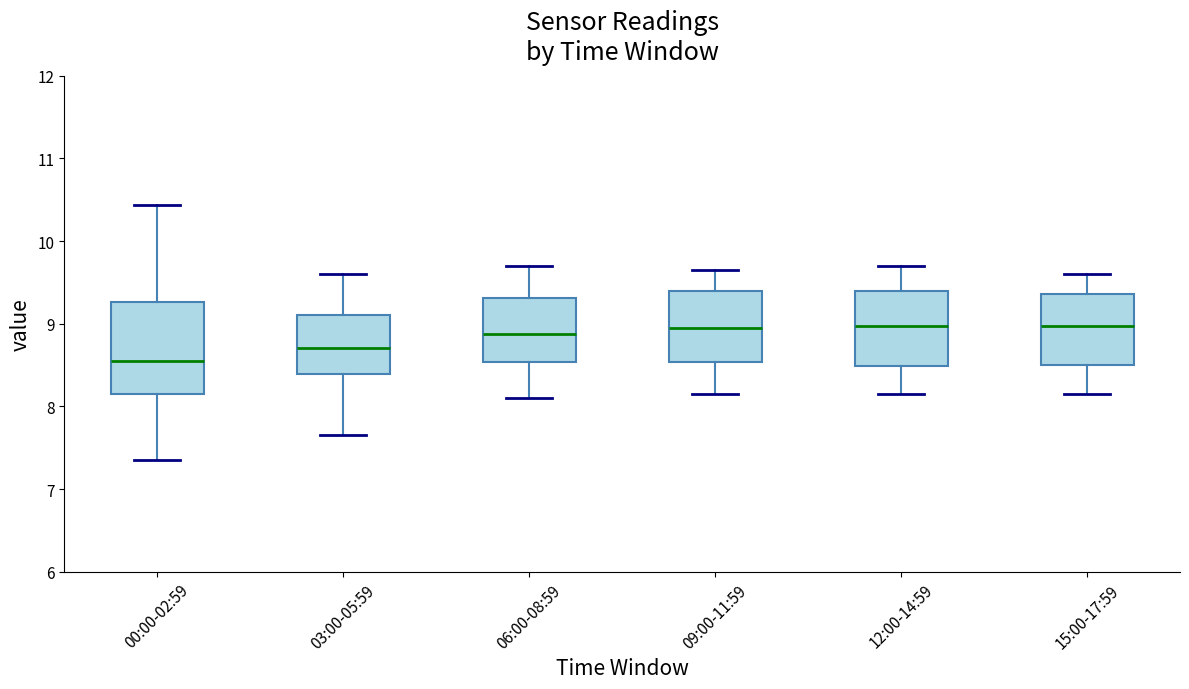

Reading left to right, transcribe this box plot: for each box, give where its median line is, the range the box spans, and where its two whiskers end, as read against the y-axis. The values are not printed on the chart, so give them approximately, as read against the axis.

00:00-02:59: median 8.6, box 8.1 to 9.3, whiskers 7.4 to 10.4
03:00-05:59: median 8.7, box 8.4 to 9.1, whiskers 7.7 to 9.6
06:00-08:59: median 8.9, box 8.5 to 9.3, whiskers 8.1 to 9.7
09:00-11:59: median 9.0, box 8.5 to 9.4, whiskers 8.2 to 9.7
12:00-14:59: median 9.0, box 8.5 to 9.4, whiskers 8.2 to 9.7
15:00-17:59: median 9.0, box 8.5 to 9.4, whiskers 8.2 to 9.6